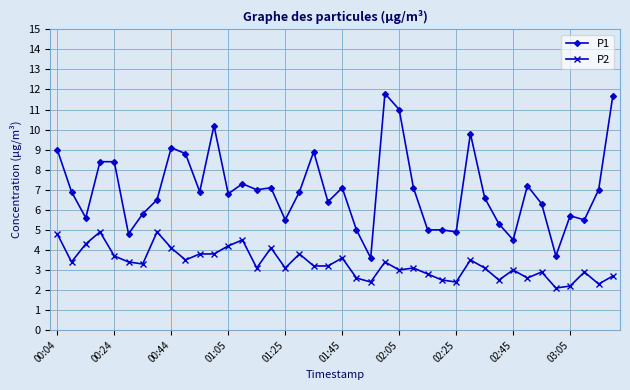

Which series has the widest spread of values?

P1